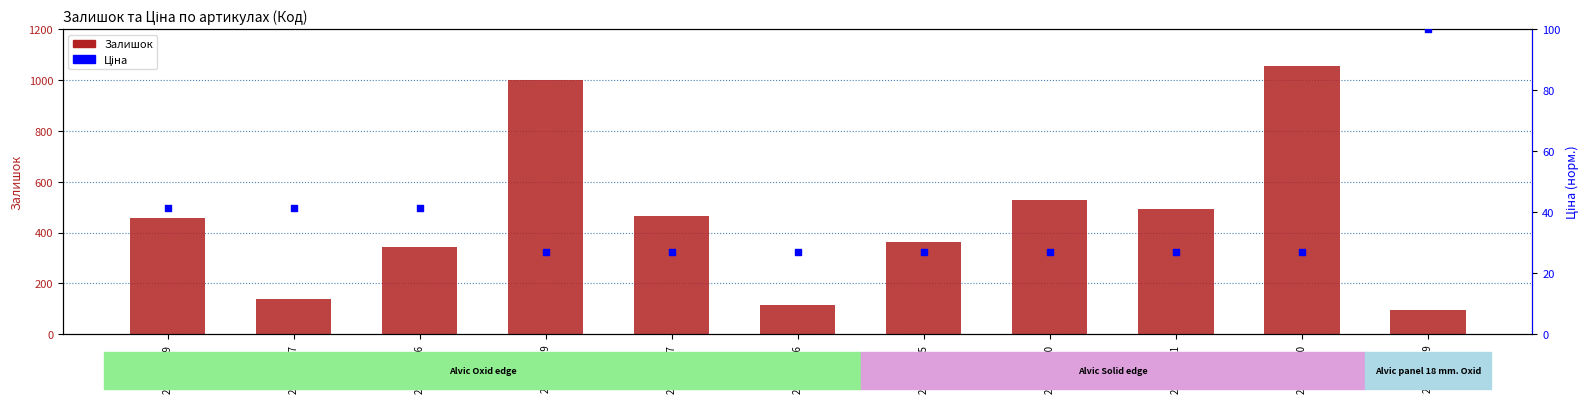

Which series reaches the minimum Y coordinate?

Ціна